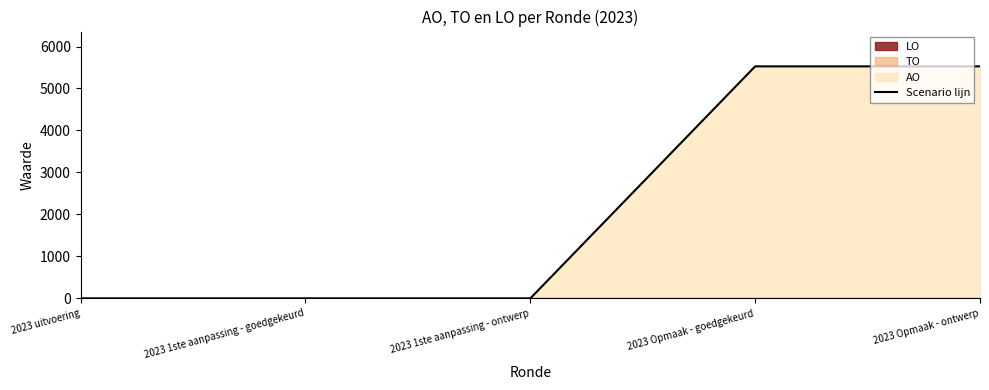

Rank the categories by value from lowest to highest.

2023 uitvoering, 2023 1ste aanpassing - goedgekeurd, 2023 1ste aanpassing - ontwerp, 2023 Opmaak - goedgekeurd, 2023 Opmaak - ontwerp